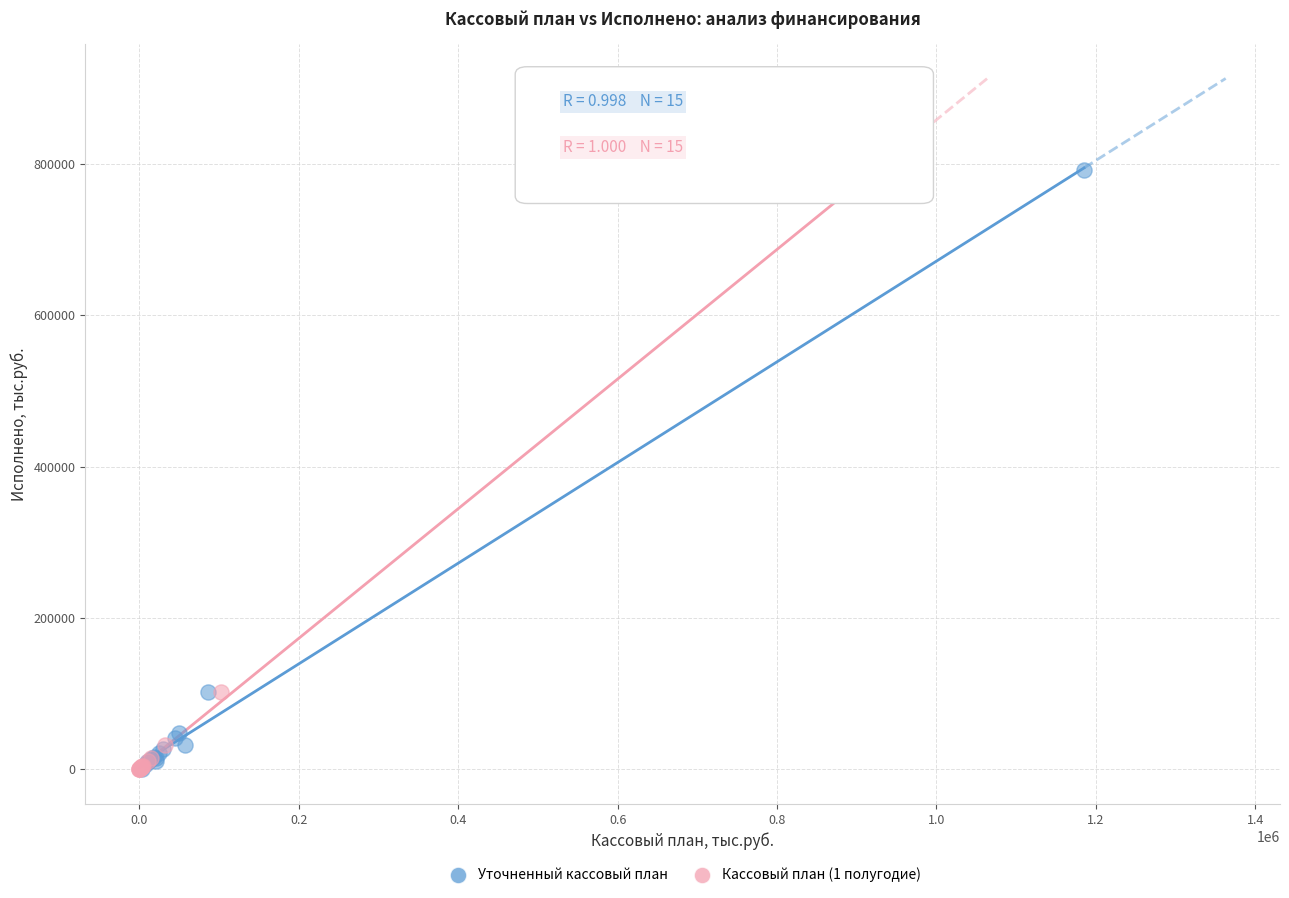

Which series has the widest spread of Y values?

Кассовый план (1 полугодие)